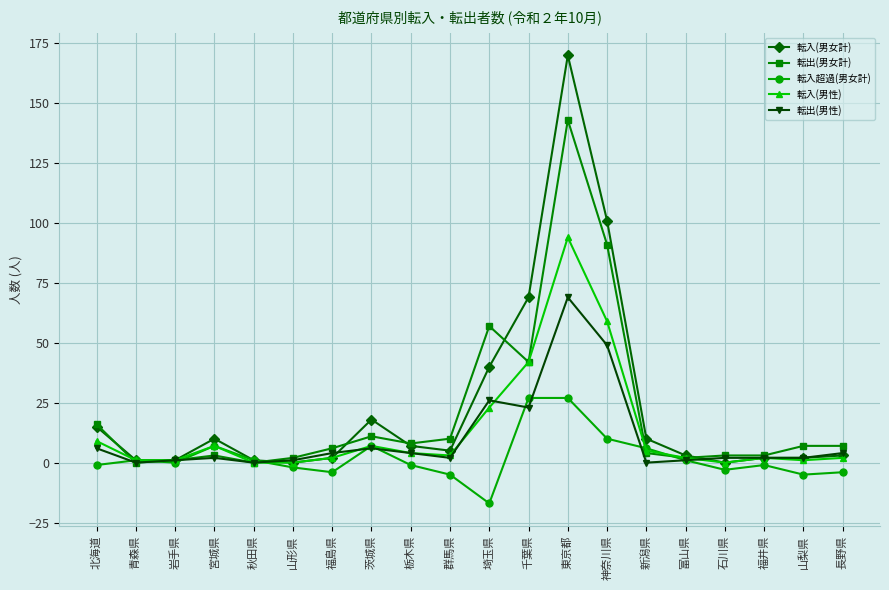

Which series has the largest range (max minus min)?

転入(男女計)